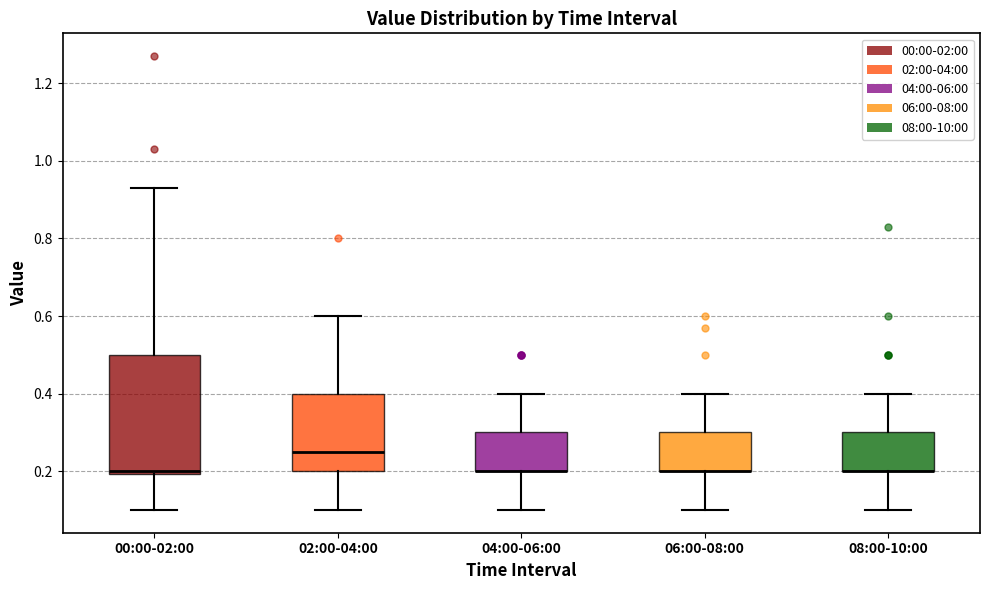

Reading left to right, transcribe this box plot: for each box, give where its median line is, the range the box spans, and where its two whiskers end, as read against the y-axis. The values are not printed on the chart, so give them approximately, as read against the axis.

00:00-02:00: median 0.20 (just above the box's lower edge), box 0.20 to 0.50, whiskers 0.10 to 0.94
02:00-04:00: median 0.26, box 0.20 to 0.40, whiskers 0.10 to 0.60
04:00-06:00: median 0.20 (drawn on the box's lower edge), box 0.20 to 0.30, whiskers 0.10 to 0.40
06:00-08:00: median 0.20 (drawn on the box's lower edge), box 0.20 to 0.30, whiskers 0.10 to 0.40
08:00-10:00: median 0.20 (drawn on the box's lower edge), box 0.20 to 0.30, whiskers 0.10 to 0.40